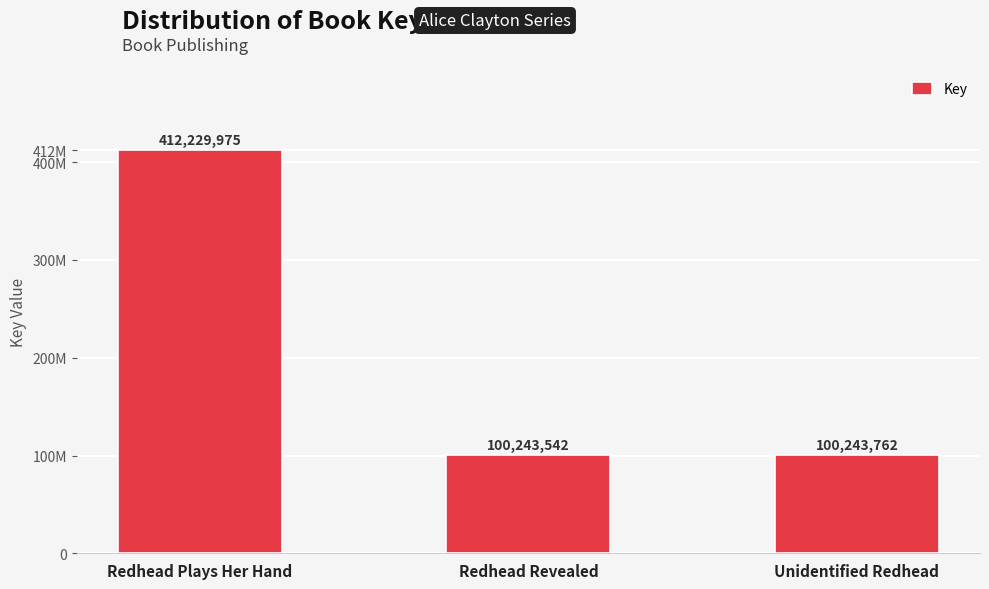

Which category has the highest value across all series?

Redhead Plays Her Hand